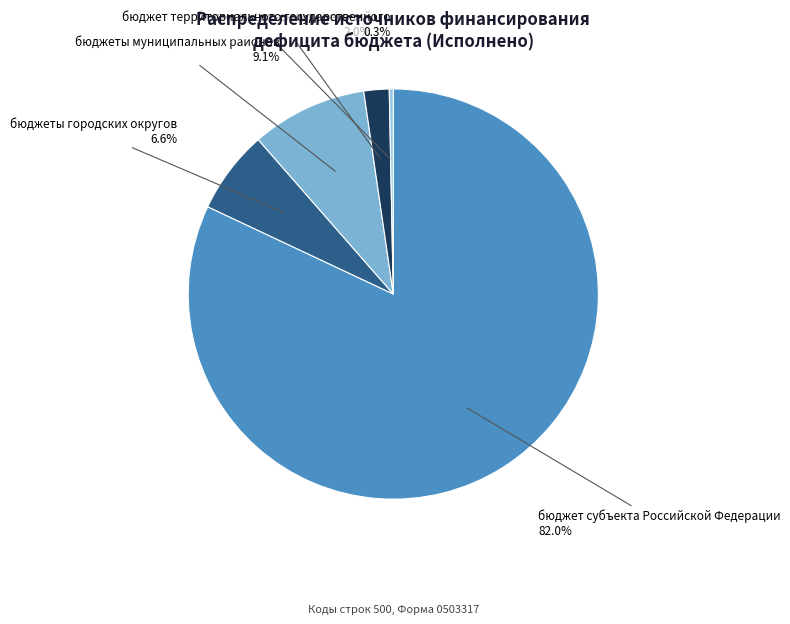

To the nearest percent, what portion does бюджеты сельских поселений represent?

2%